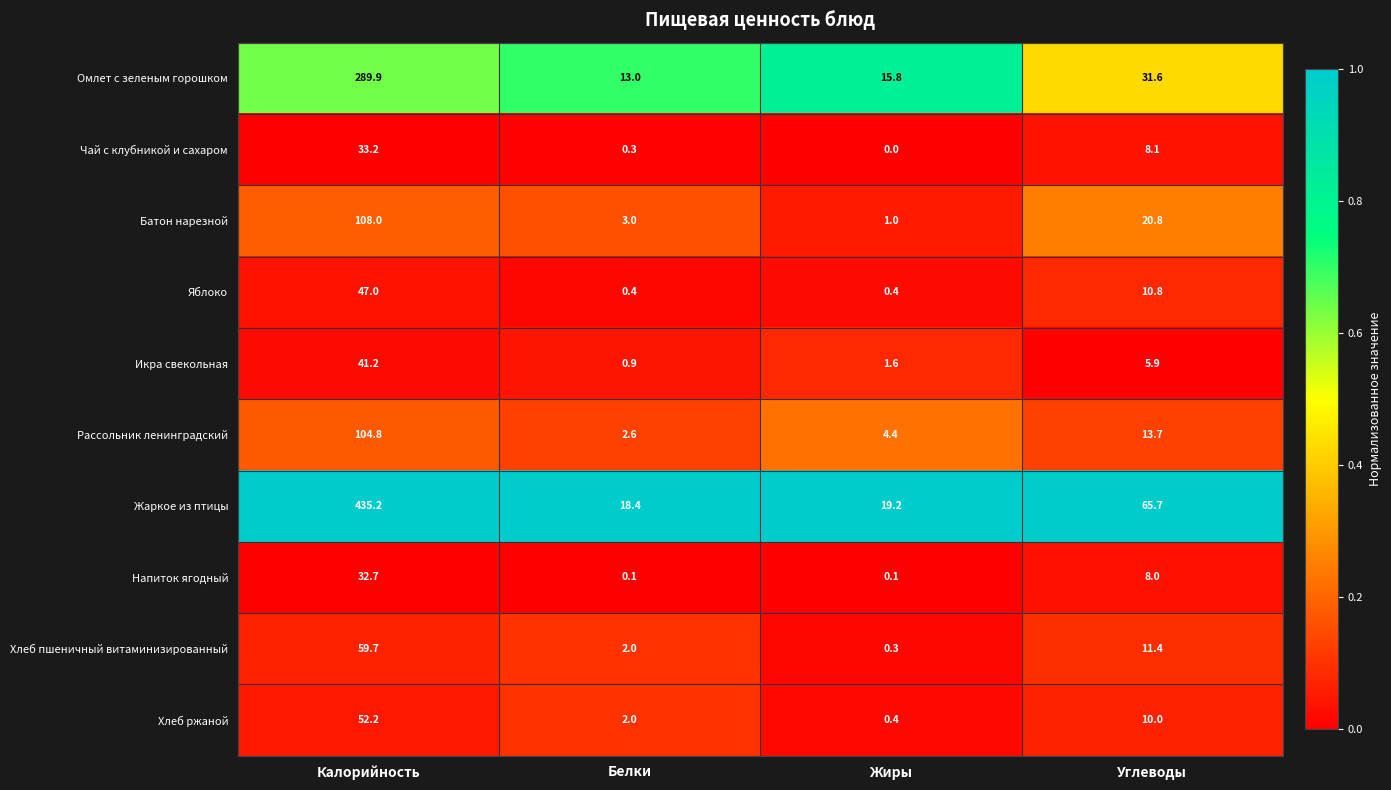

Count the number of data series in this chart.

10